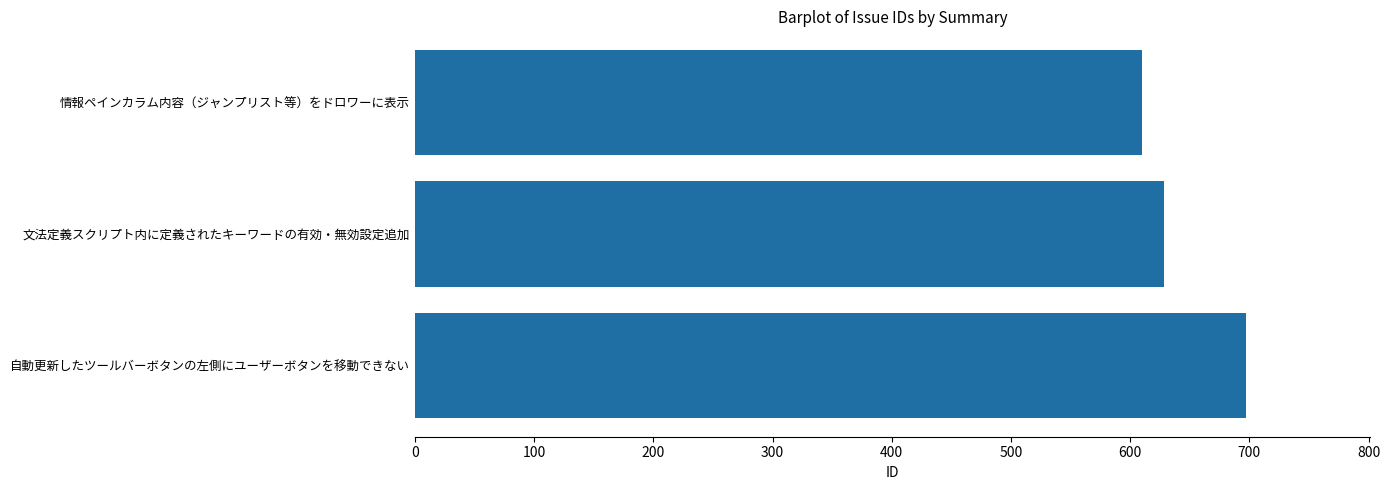

List the labels in order of value, smallest first.

情報ペインカラム内容（ジャンプリスト等）をドロワーに表示, 文法定義スクリプト内に定義されたキーワードの有効・無効設定追加, 自動更新したツールバーボタンの左側にユーザーボタンを移動できない